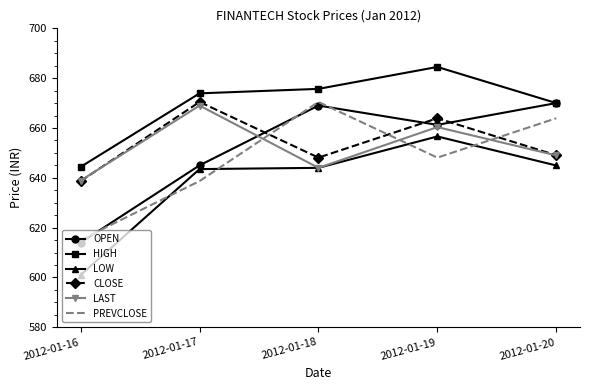

The LAST series shows 638.9 at 2012-01-16. True or false?

True